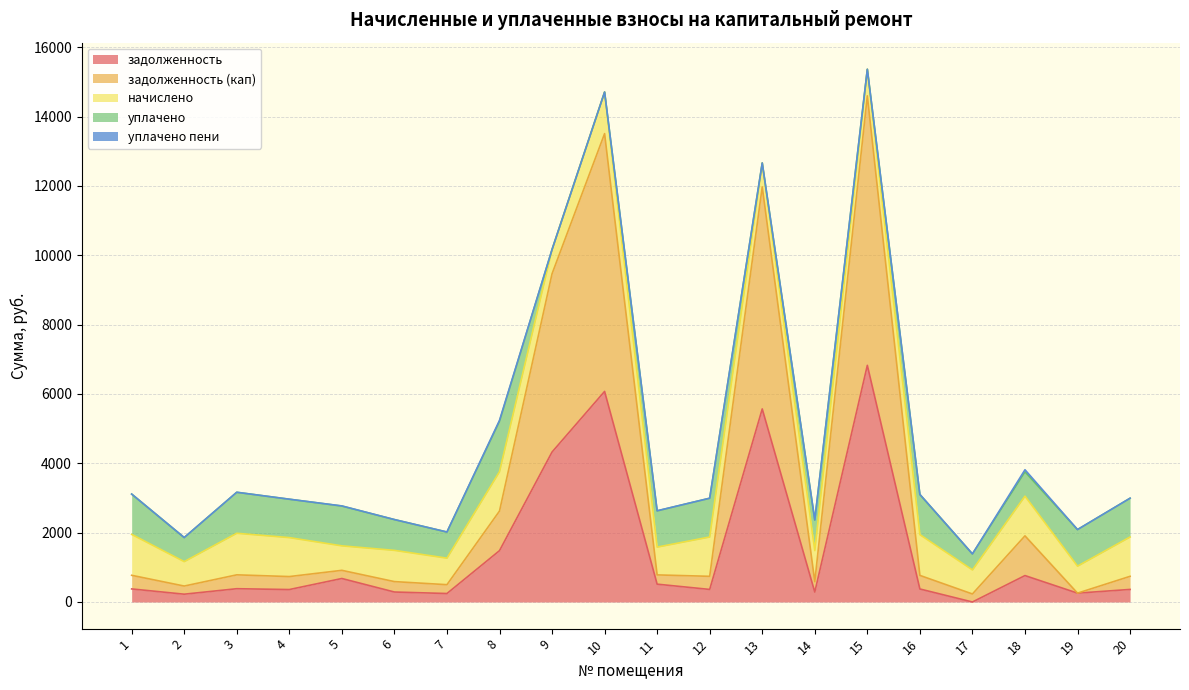

True or false: задолженность and начислено cross at least once.

True